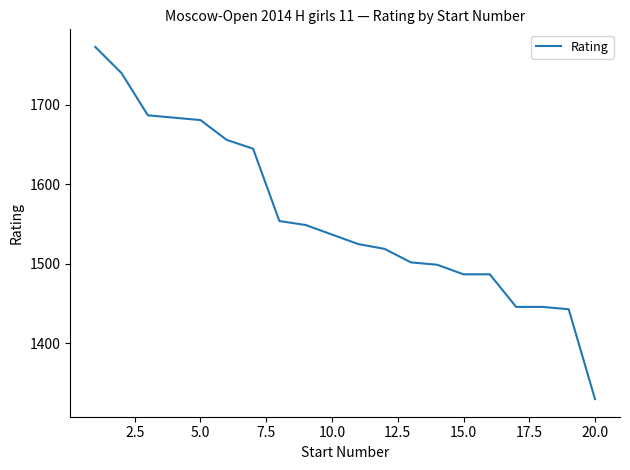

How many lines are shown in the chart?

1